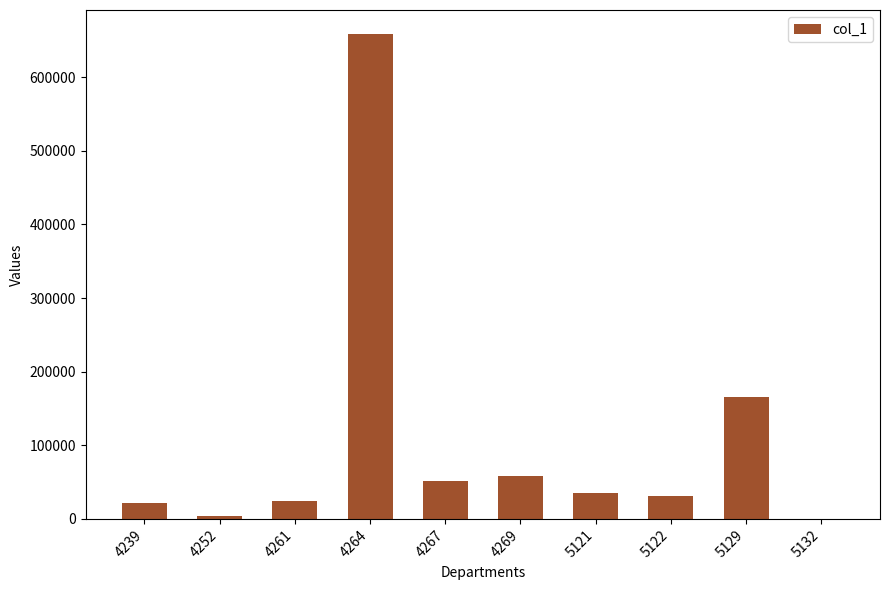

Read the value at 4267.

51113.2